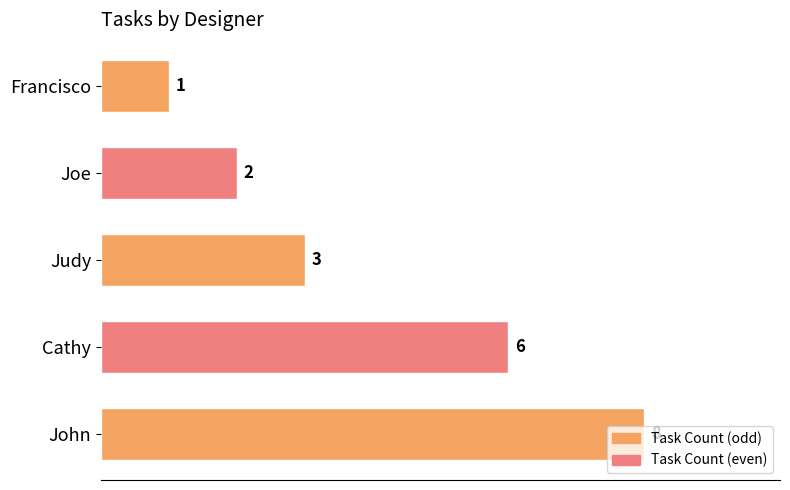

Count the number of data series in this chart.

1